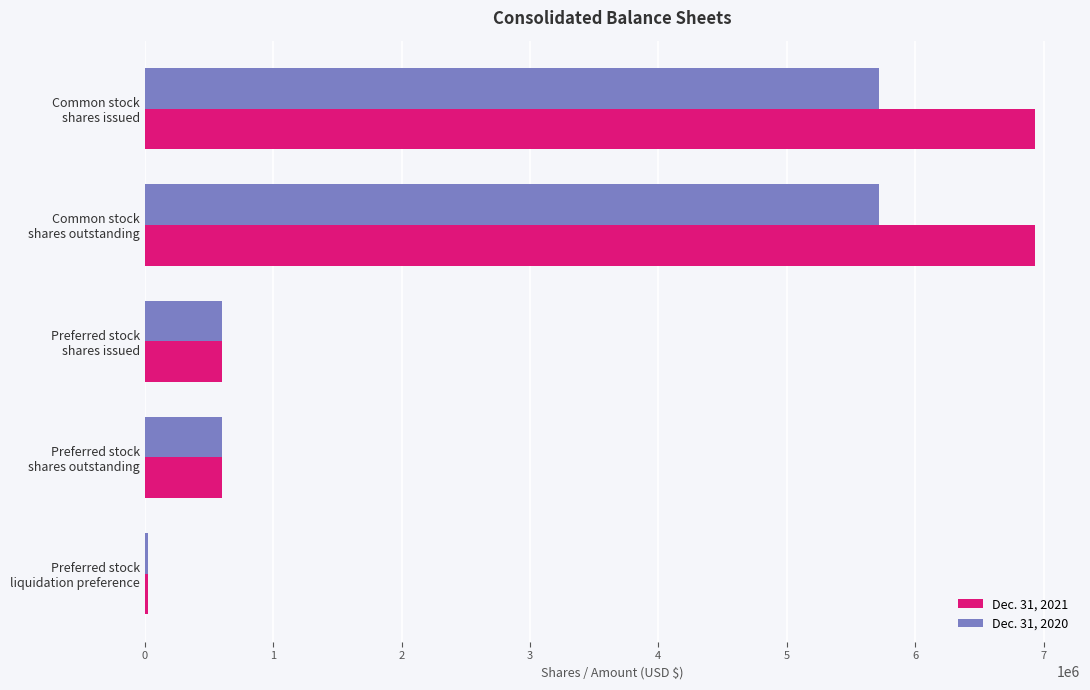

List the series in order of their peak value, highest first.

Dec. 31, 2021, Dec. 31, 2020